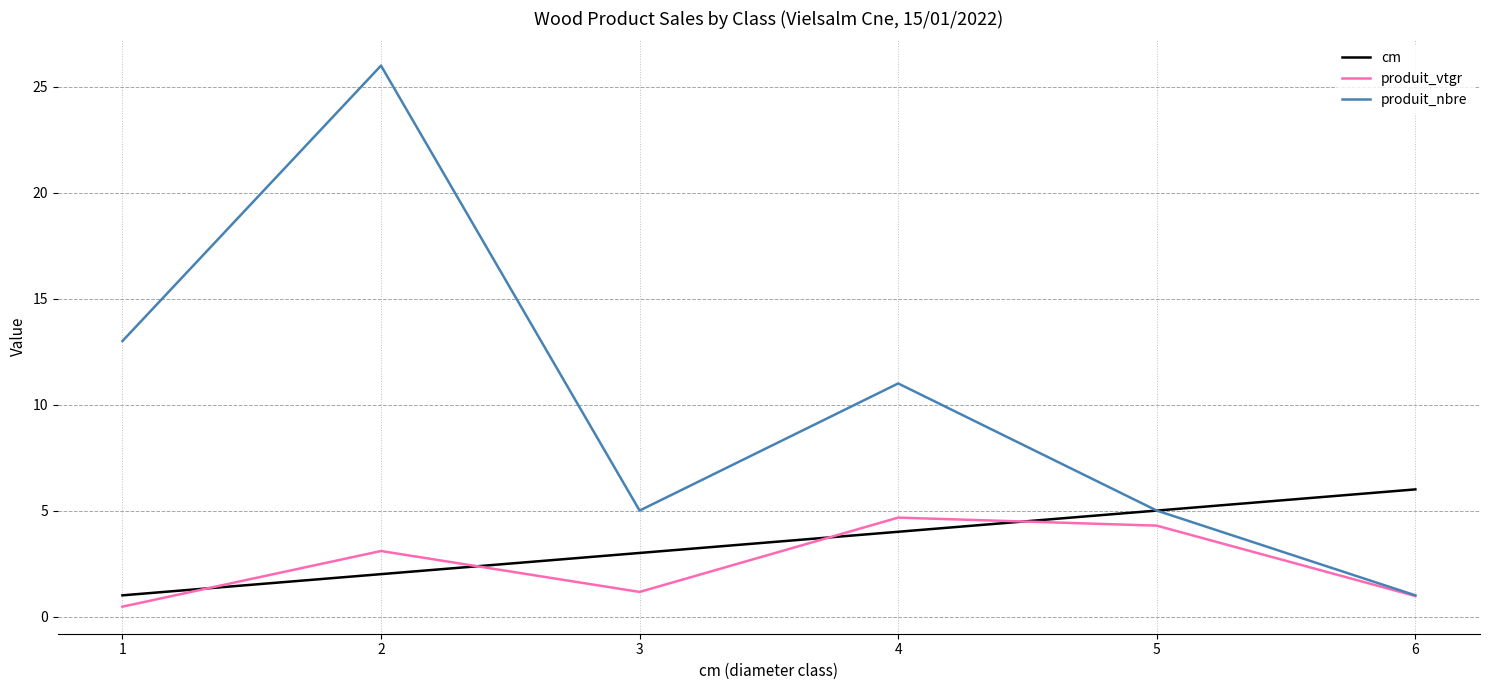

How many series are shown in this chart?

3